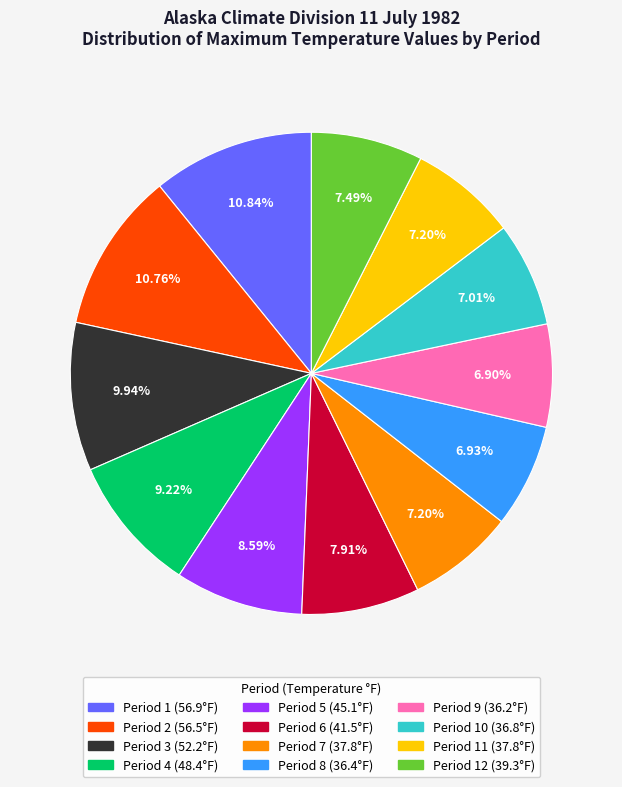

Is there a majority slice in this chart?

No